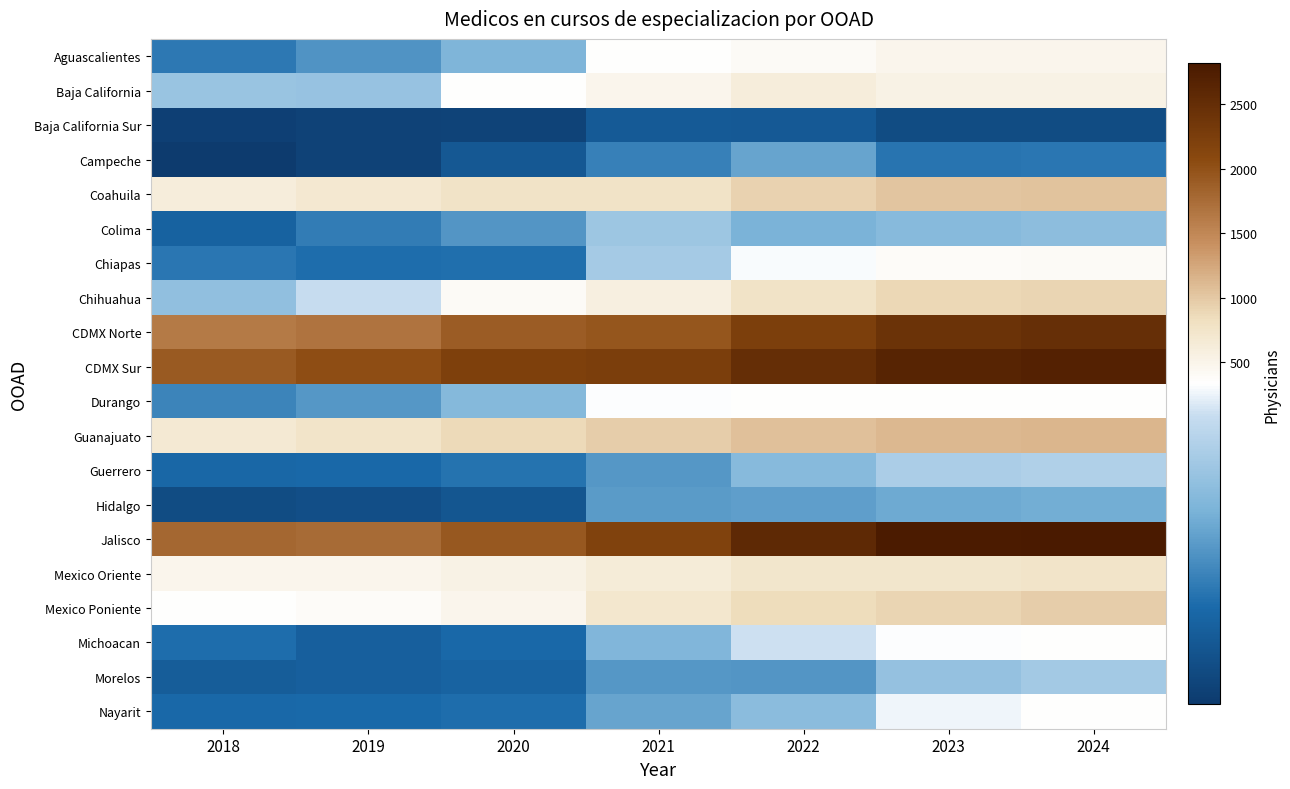

List the series in order of their peak value, lowest first.

Baja California Sur, Campeche, Hidalgo, Colima, Morelos, Guerrero, Nayarit, Durango, Michoacan, Chiapas, Aguascalientes, Baja California, Mexico Oriente, Chihuahua, Mexico Poniente, Coahuila, Guanajuato, CDMX Norte, CDMX Sur, Jalisco